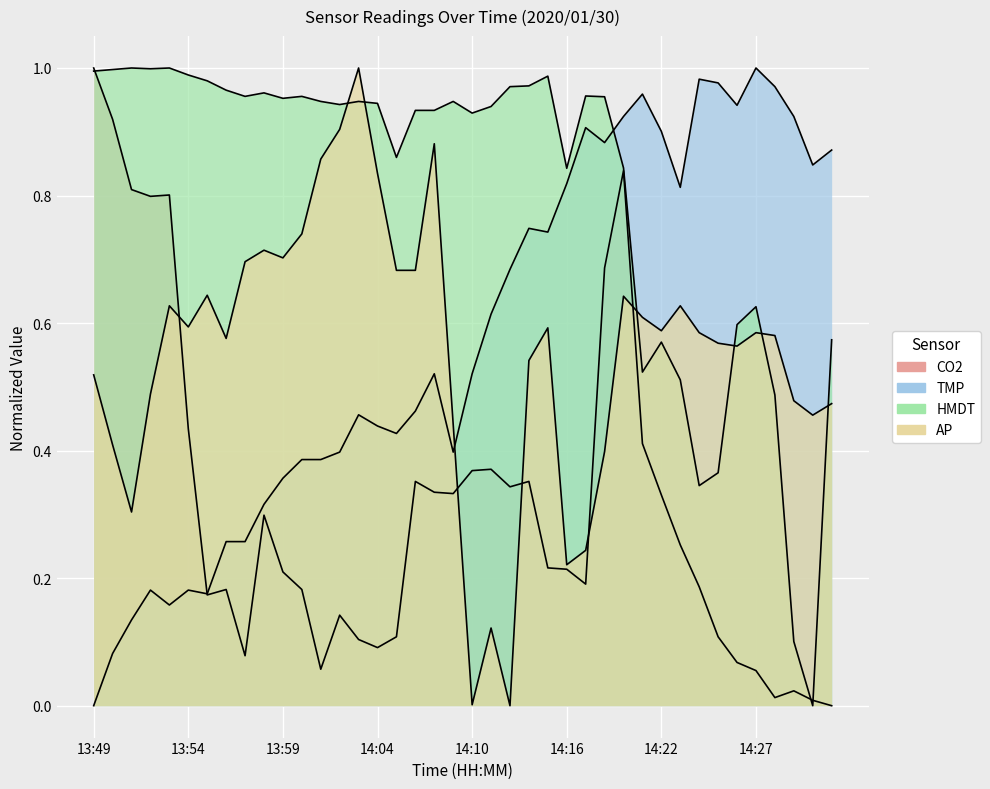

How many distinct data groups are displayed?

4